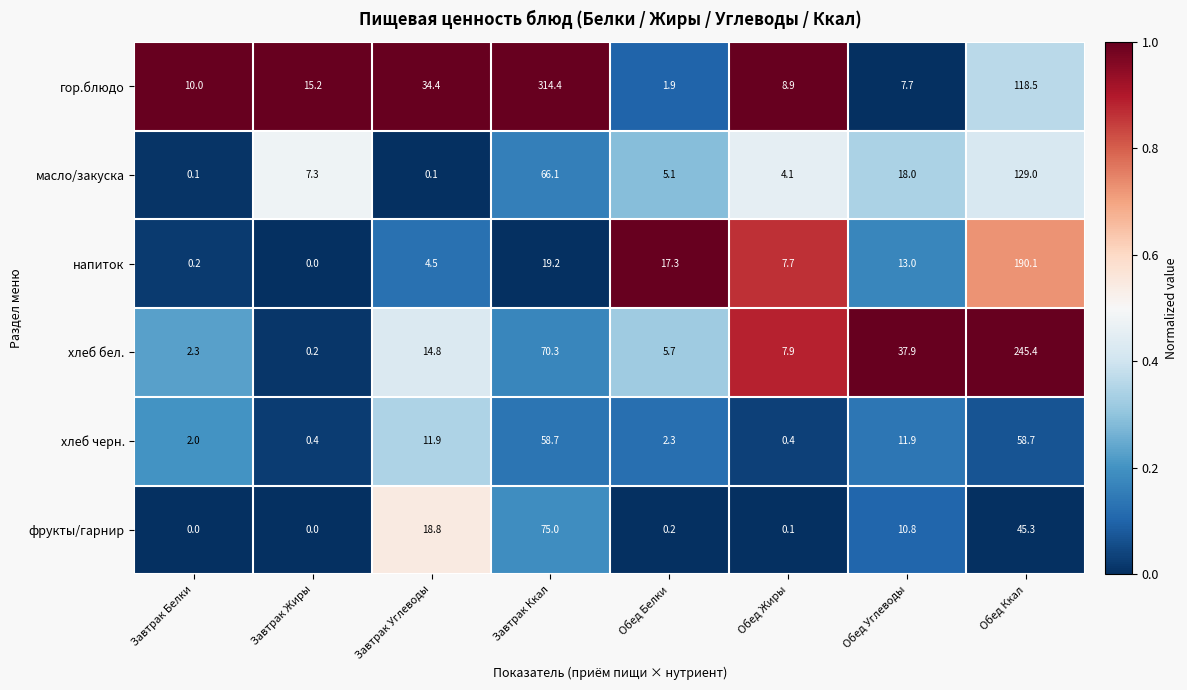

How many categories are shown in the chart?

8